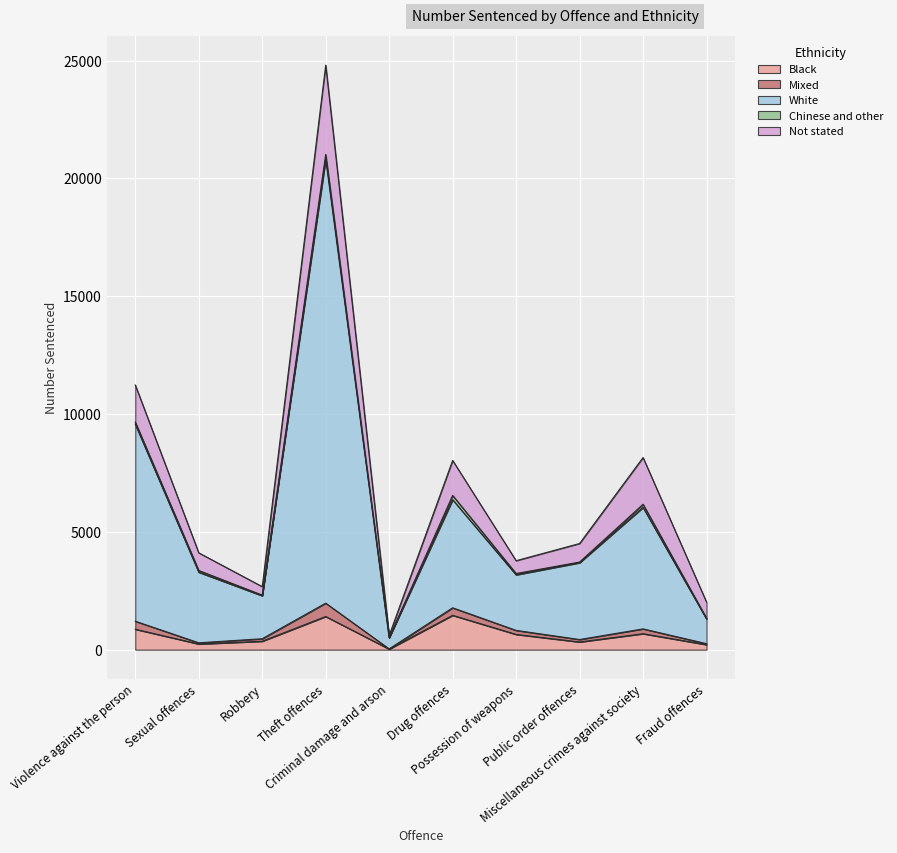

What position from the left is Possession of weapons?

7